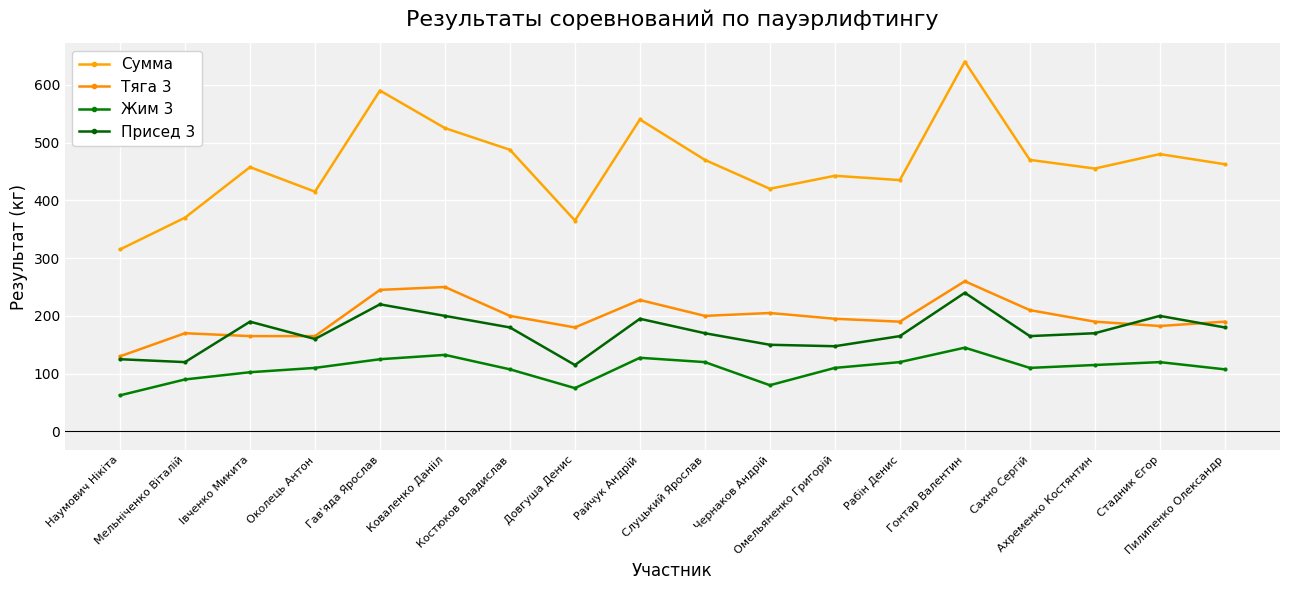

Reading right to left, extract all data points from this chart.

Сумма: Пилипенко Олександр=462.5	Стадник Єгор=480.0	Ахременко Костянтин=455.0	Сахно Сергій=470.0	Гонтар Валентин=640.0	Рабін Денис=435.0	Омельяненко Григорій=442.5	Чернаков Андрій=420.0	Слуцький Ярослав=470.0	Райчук Андрій=540.0	Довгуша Денис=365.0	Костюков Владислав=487.5	Коваленко Данііл=525.0	Гав'яда Ярослав=590.0	Околець Антон=415.0	Івченко Микита=457.5	Мельніченко Віталій=370.0	Наумович Нікіта=315.0
Тяга 3: Пилипенко Олександр=190.0	Стадник Єгор=182.5	Ахременко Костянтин=190.0	Сахно Сергій=210.0	Гонтар Валентин=260.0	Рабін Денис=190.0	Омельяненко Григорій=195.0	Чернаков Андрій=205.0	Слуцький Ярослав=200.0	Райчук Андрій=227.5	Довгуша Денис=180.0	Костюков Владислав=200.0	Коваленко Данііл=250.0	Гав'яда Ярослав=245.0	Околець Антон=165.0	Івченко Микита=165.0	Мельніченко Віталій=170.0	Наумович Нікіта=130.0
Жим 3: Пилипенко Олександр=107.5	Стадник Єгор=120.0	Ахременко Костянтин=115.0	Сахно Сергій=110.0	Гонтар Валентин=145.0	Рабін Денис=120.0	Омельяненко Григорій=110.0	Чернаков Андрій=80.0	Слуцький Ярослав=120.0	Райчук Андрій=127.5	Довгуша Денис=75.0	Костюков Владислав=107.5	Коваленко Данііл=132.5	Гав'яда Ярослав=125.0	Околець Антон=110.0	Івченко Микита=102.5	Мельніченко Віталій=90.0	Наумович Нікіта=62.5
Присед 3: Пилипенко Олександр=180.0	Стадник Єгор=200.0	Ахременко Костянтин=170.0	Сахно Сергій=165.0	Гонтар Валентин=240.0	Рабін Денис=165.0	Омельяненко Григорій=147.5	Чернаков Андрій=150.0	Слуцький Ярослав=170.0	Райчук Андрій=195.0	Довгуша Денис=115.0	Костюков Владислав=180.0	Коваленко Данііл=200.0	Гав'яда Ярослав=220.0	Околець Антон=160.0	Івченко Микита=190.0	Мельніченко Віталій=120.0	Наумович Нікіта=125.0